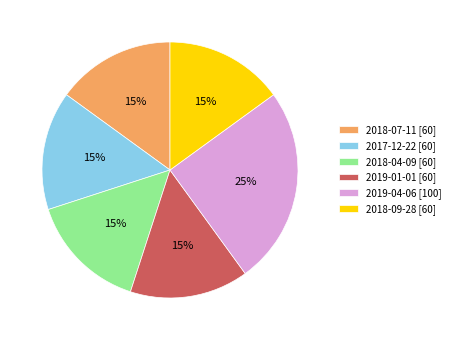

True or false: 2019-04-06 accounts for 25% of the total.

True